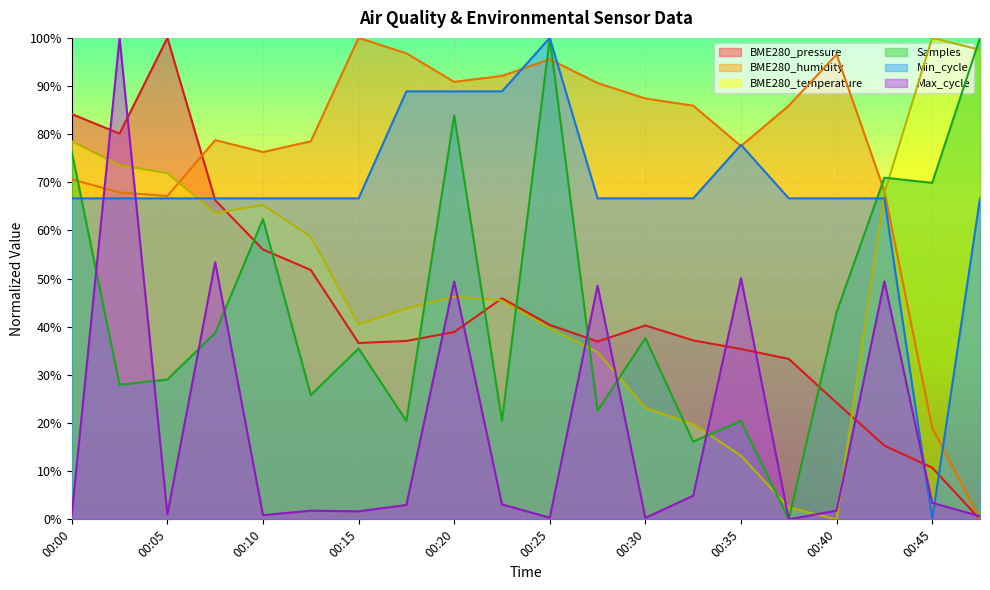

How many series are shown in this chart?

6